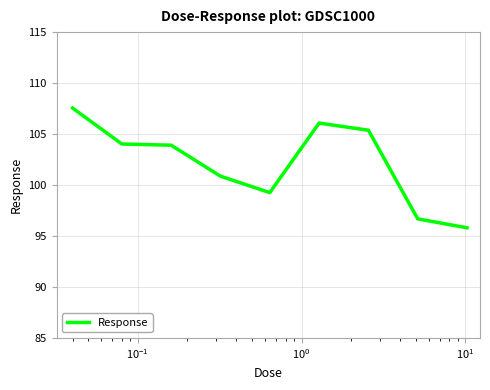

What is the greatest value displayed?

107.6